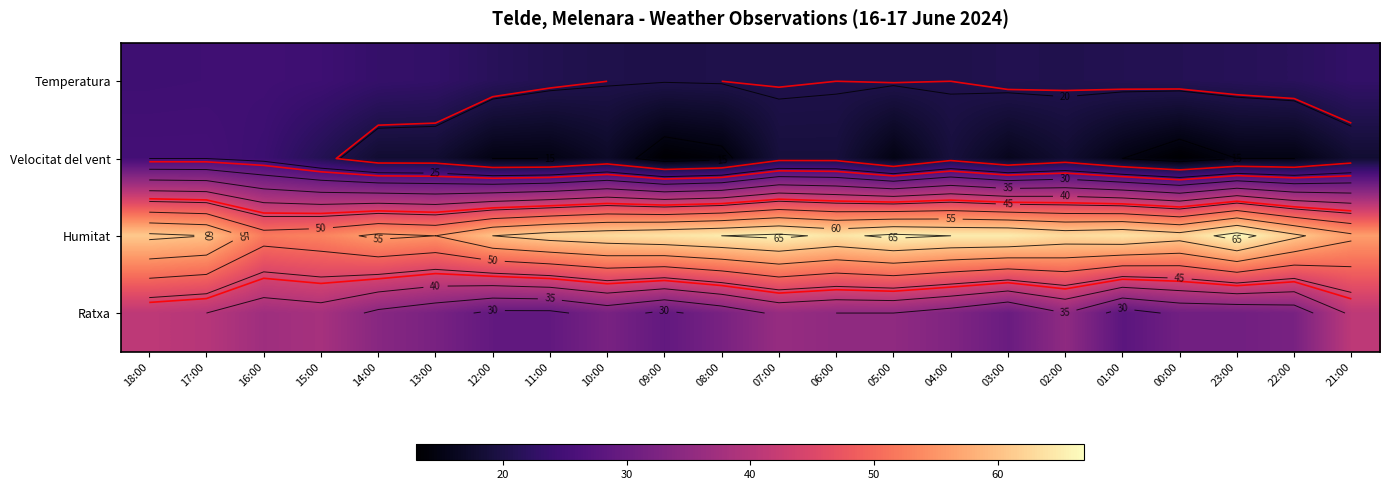

Between 13:00 and 02:00, which is larger?

13:00